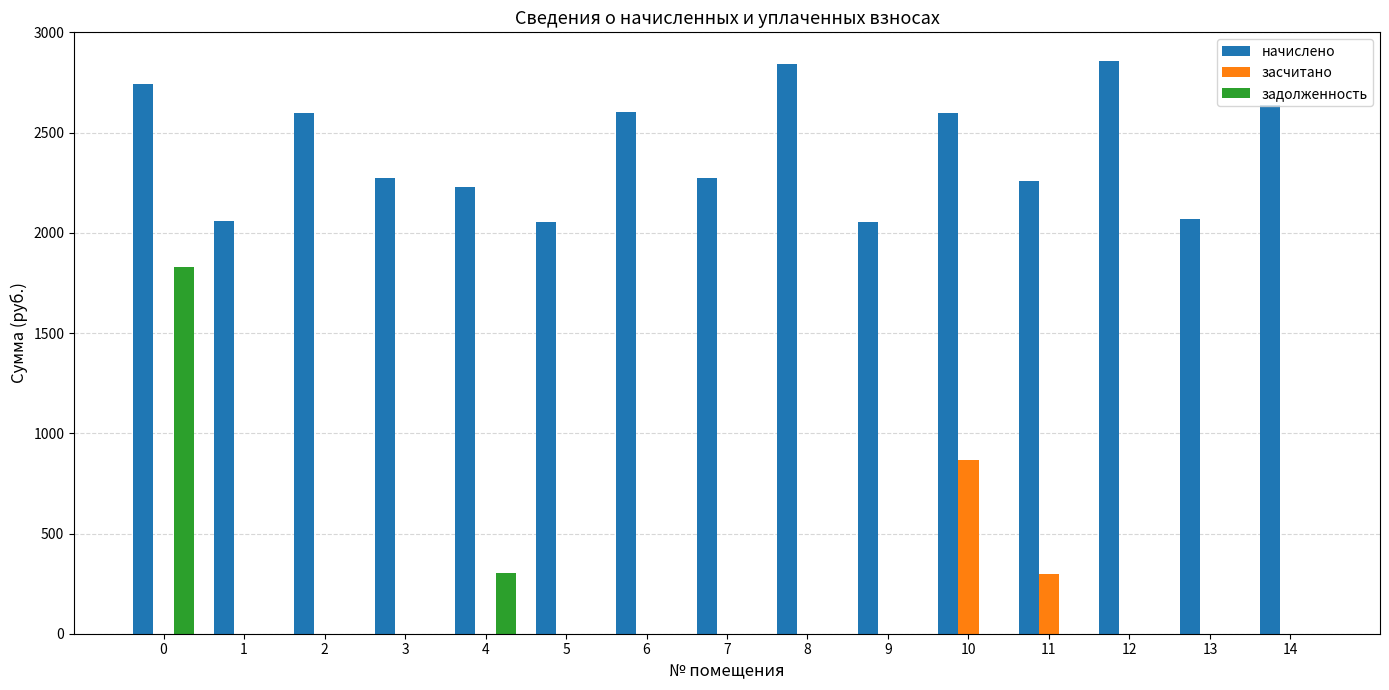

Which series has the largest range (max minus min)?

задолженность